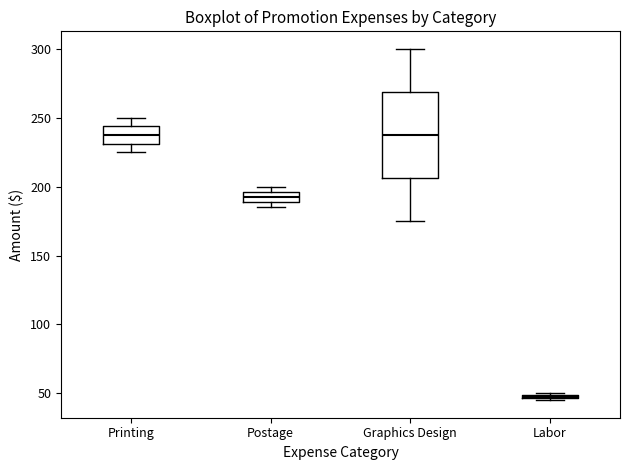

Where does the median line of the box for Graphics Design sit on the y-axis? The values are not printed on the chart, so give them approximately, as read against the axis.

240